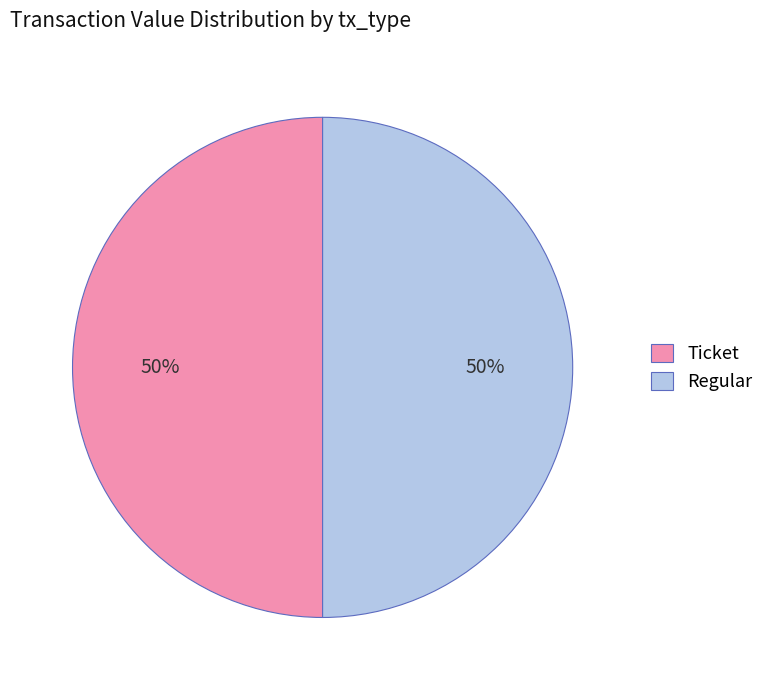

To the nearest percent, what is the difference between the largest and smallest slice percentages?

0%